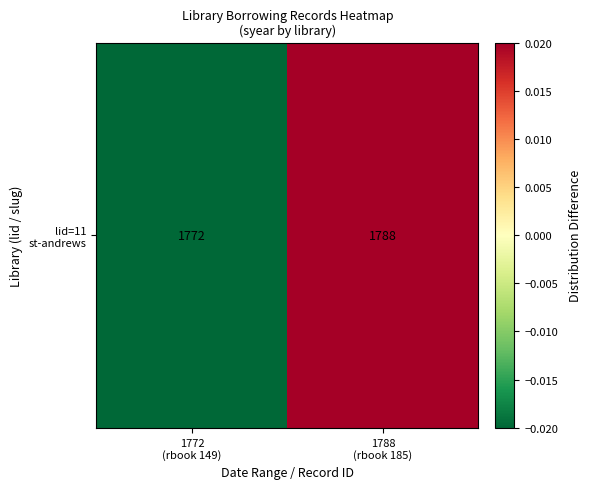

Is it true that the value at 1772
(rbook 149) is -0.0?

True